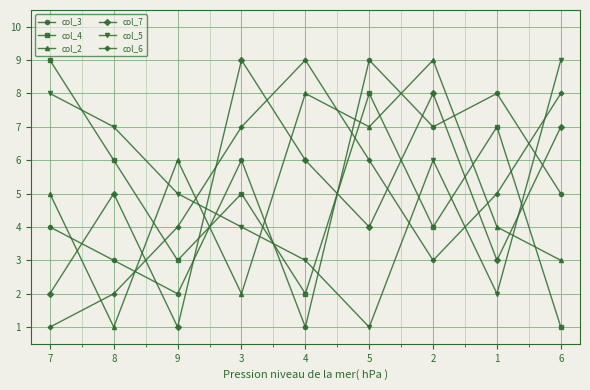

What is the maximum value shown in the chart?

9